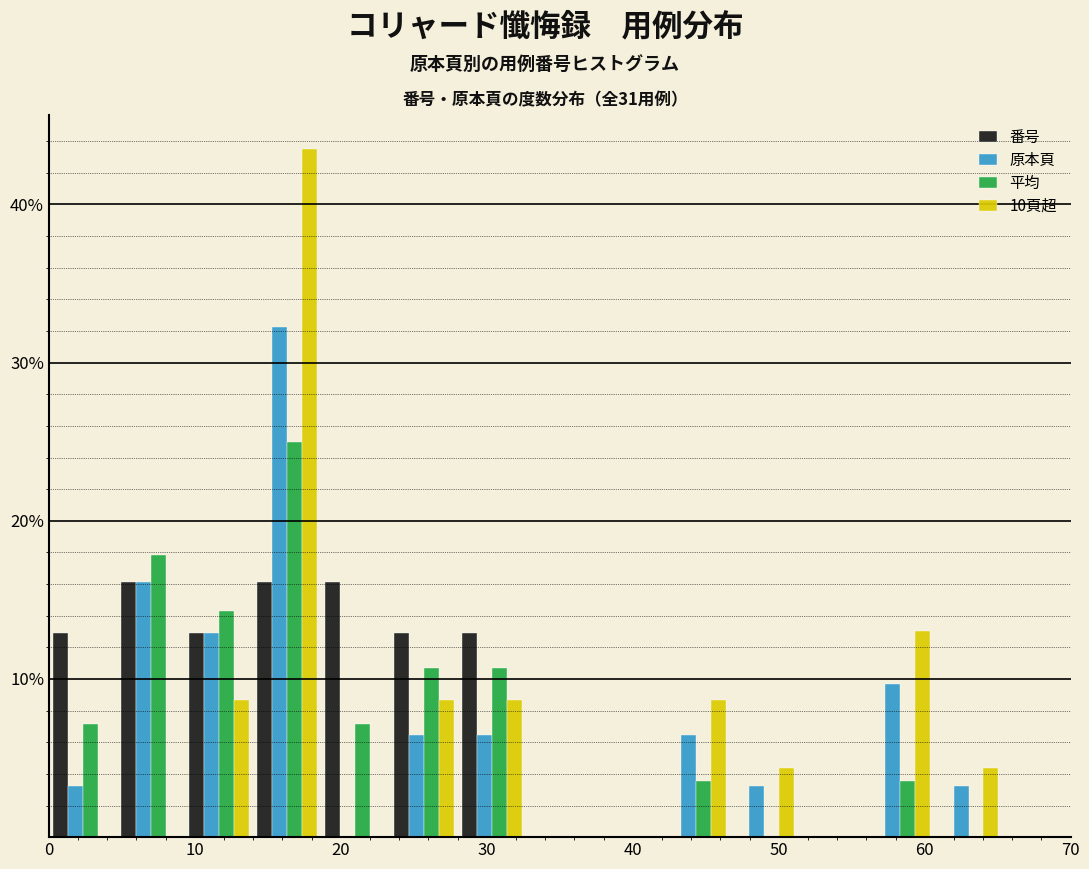

In the 平均 series, which range on the x-axis has the tallest bar?

14 to 19